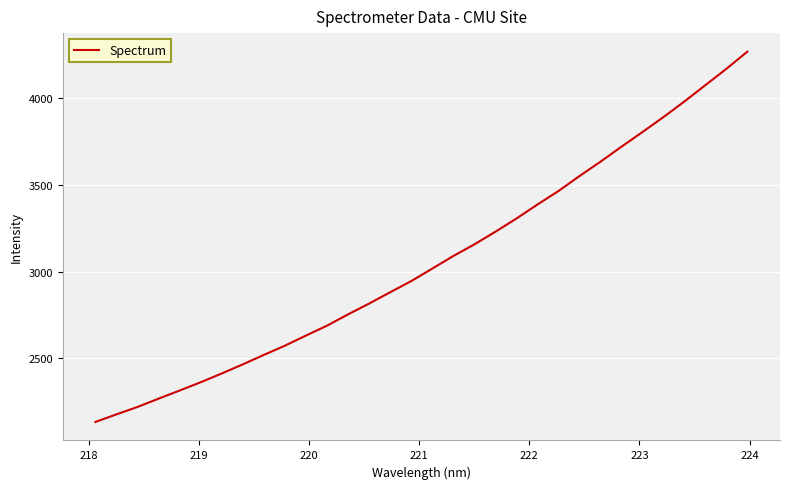

What is the greatest value displayed?

4270.3